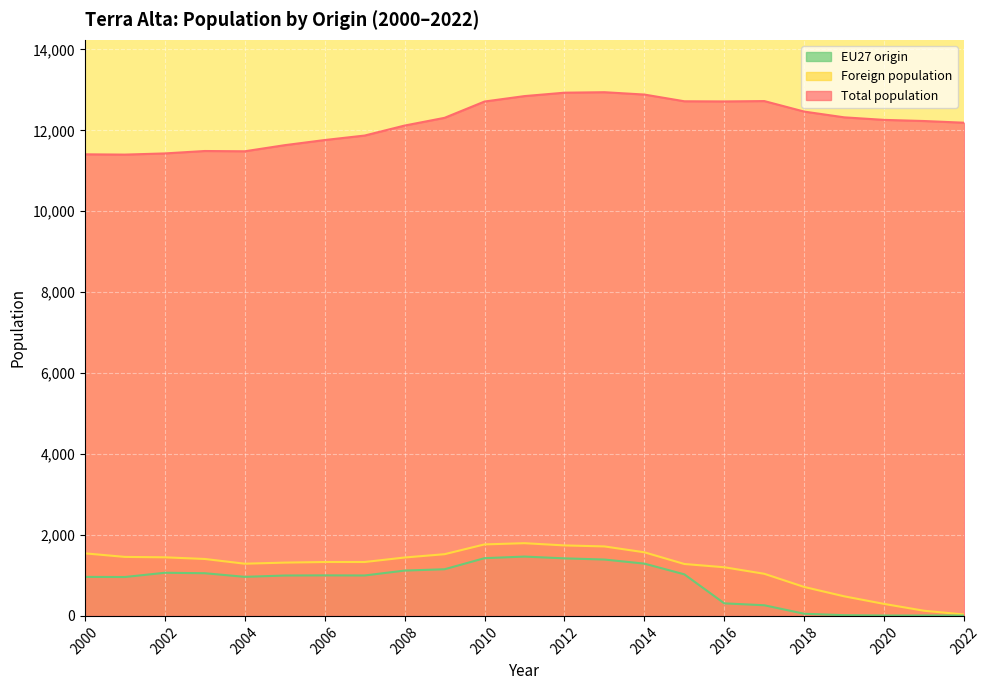

Does the chart display data point markers on the line(s)?

No